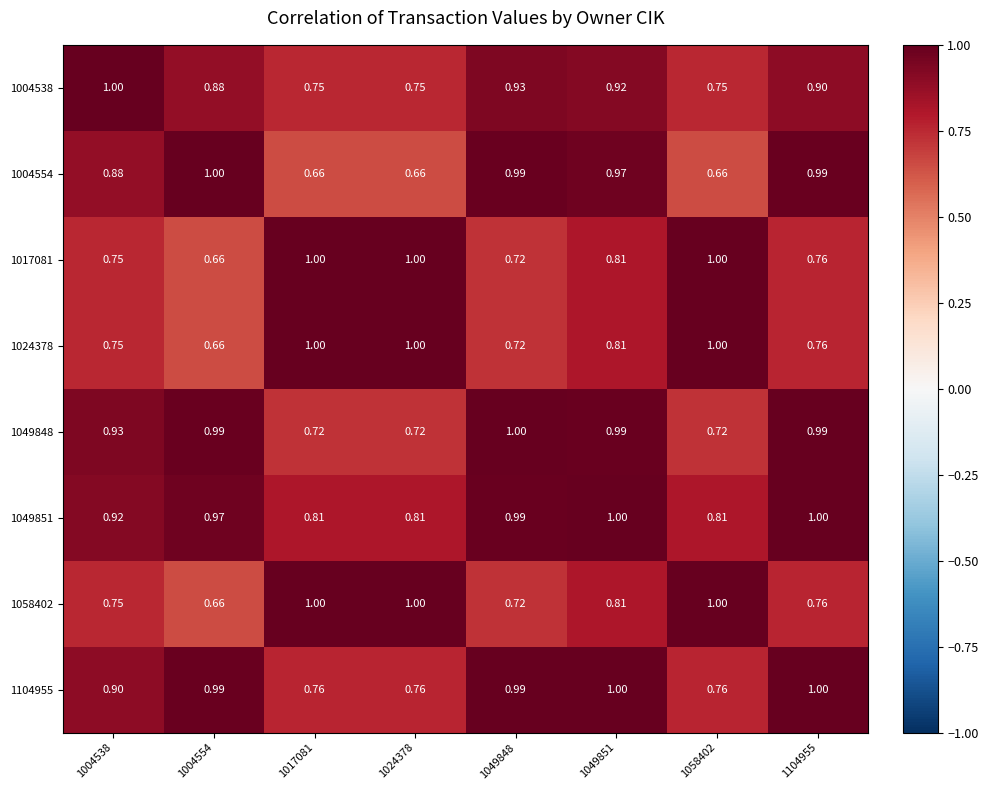

Is the value of 1058402 at 1049848 greater than the value of 1004554 at 1017081?

Yes